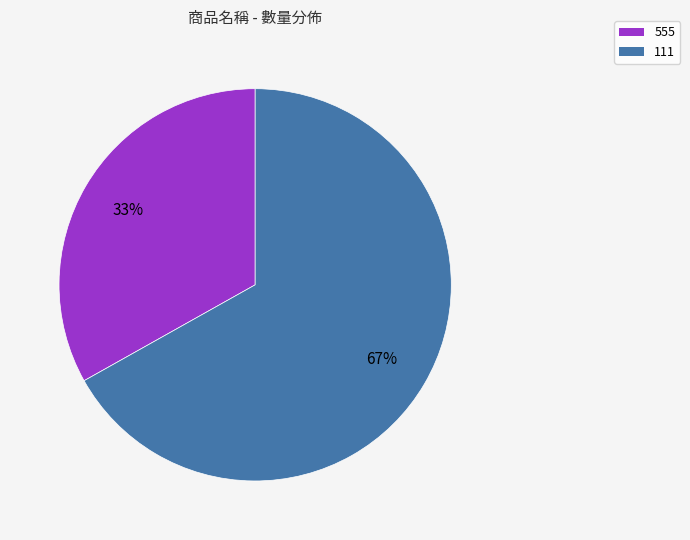

What percentage is the 111 slice, to the nearest percent?

67%